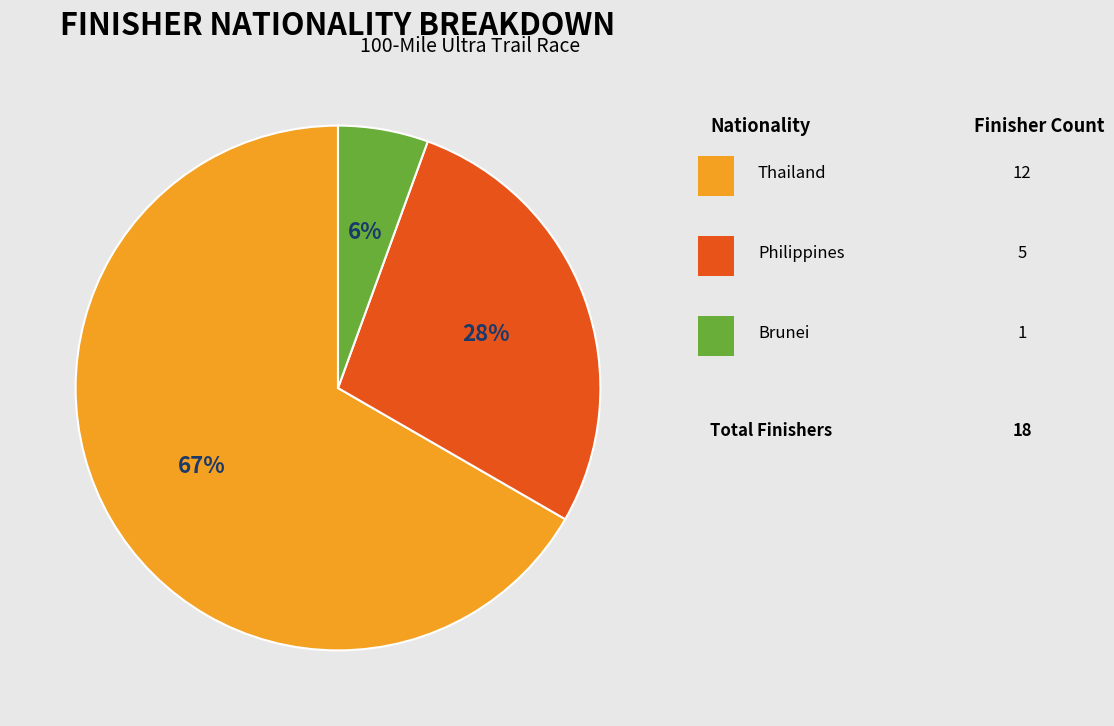

Is there any slice that represents more than half of the pie?

Yes